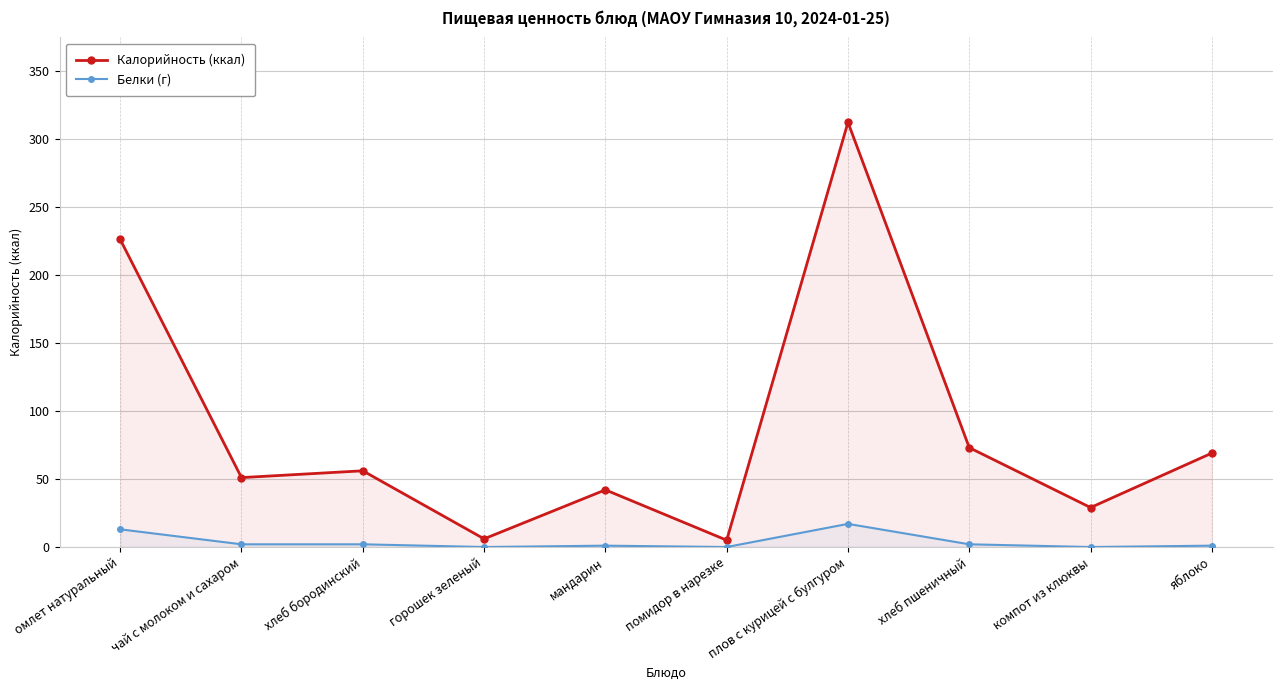

How many interior local peaks does the Белки (г) series have?

2